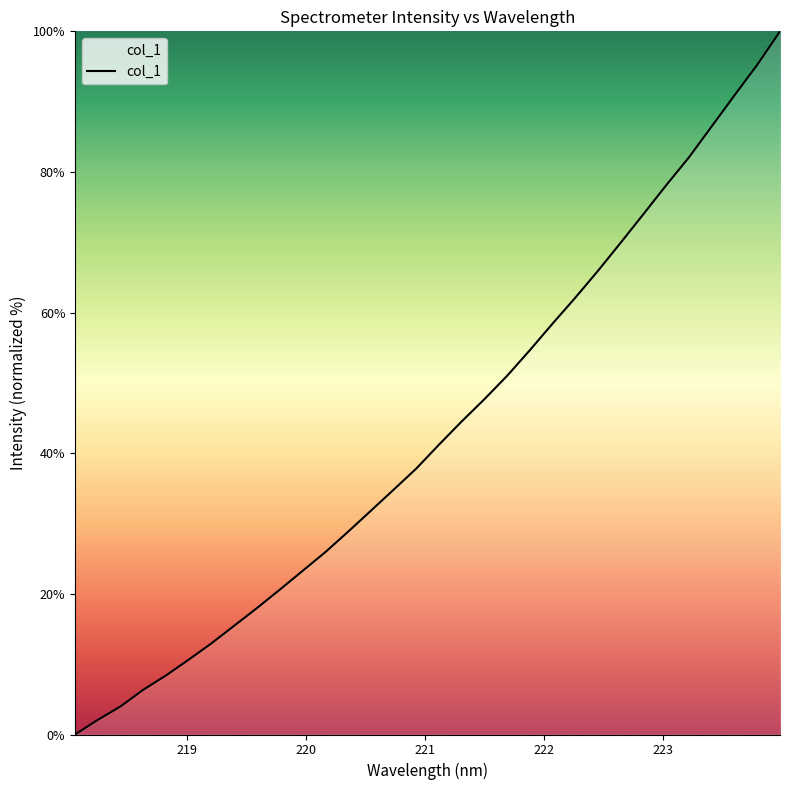

What is the maximum value shown in the chart?

100.0